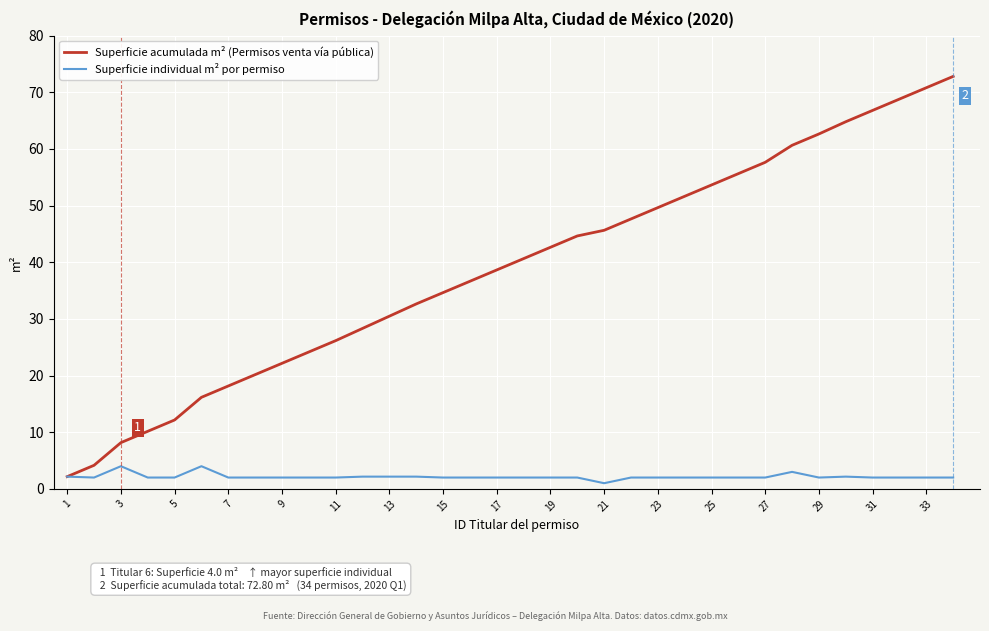

List the series in order of their overall mean, highest first.

Superficie acumulada m² (Permisos venta vía pública), Superficie individual m² por permiso